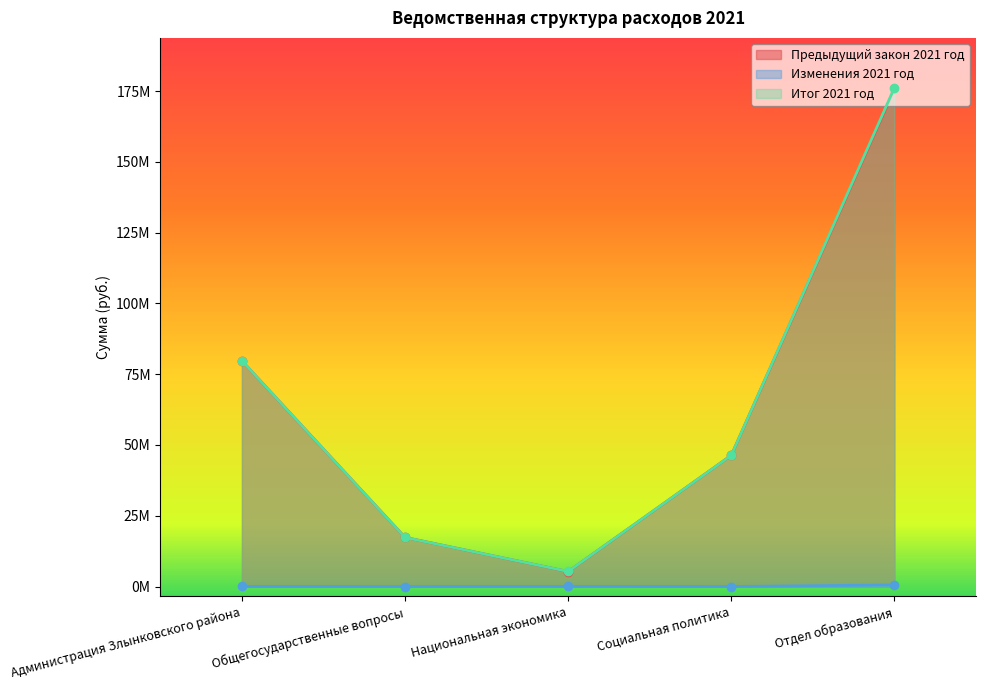

Which series changed the most between Администрация Злынковского района and Отдел образования?

Итог 2021 год